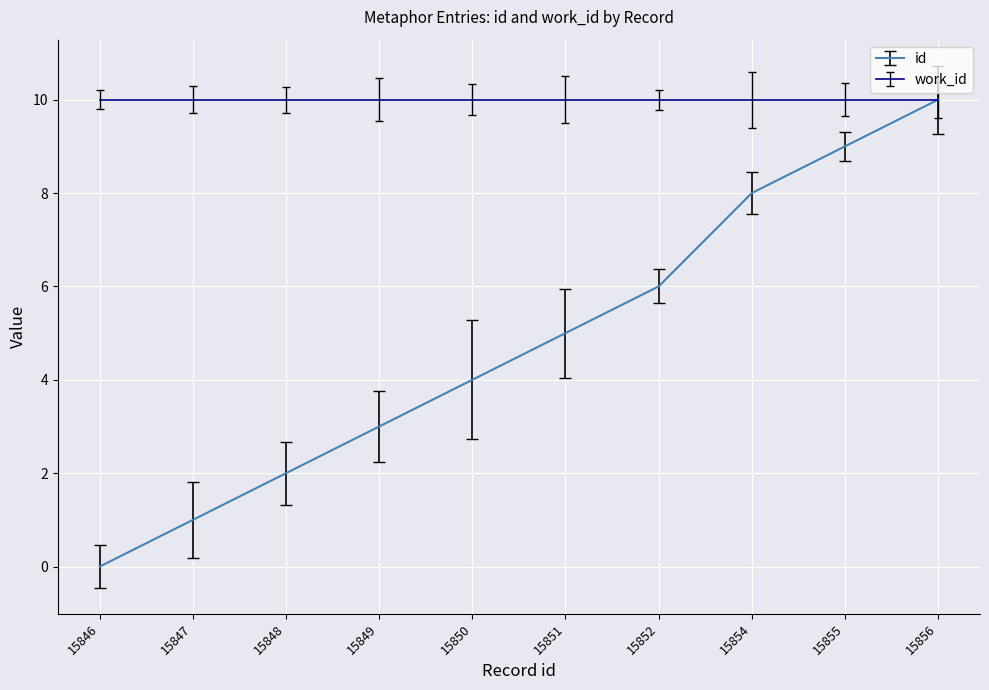

How many lines are shown in the chart?

2